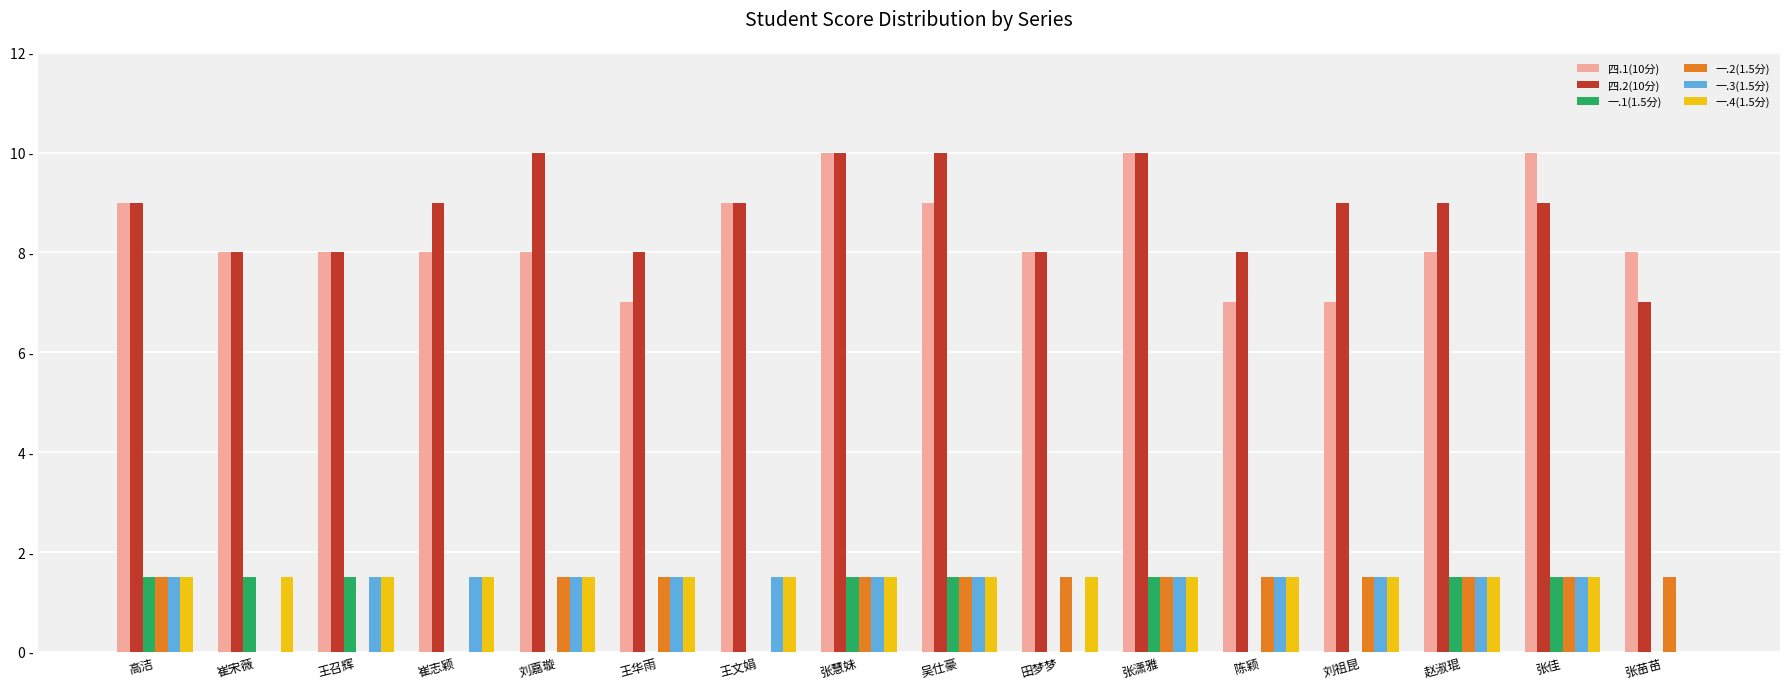

The 一.2(1.5分) series shows 0.9 at 高洁. True or false?

False